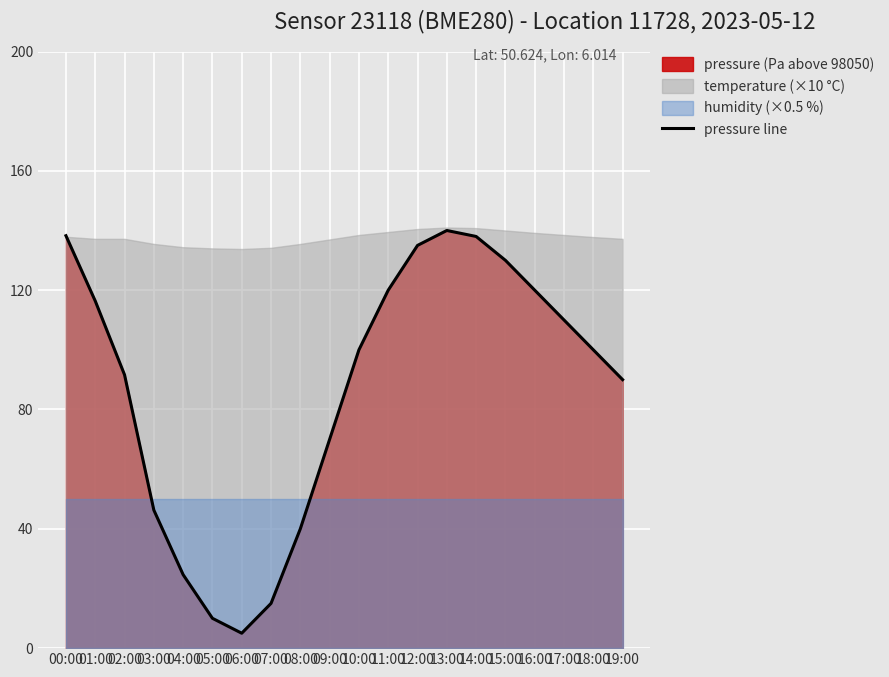

Rank the categories by value from lowest to highest.

06:00, 05:00, 07:00, 04:00, 08:00, 03:00, 09:00, 19:00, 02:00, 10:00, 18:00, 17:00, 01:00, 11:00, 16:00, 15:00, 12:00, 14:00, 00:00, 13:00